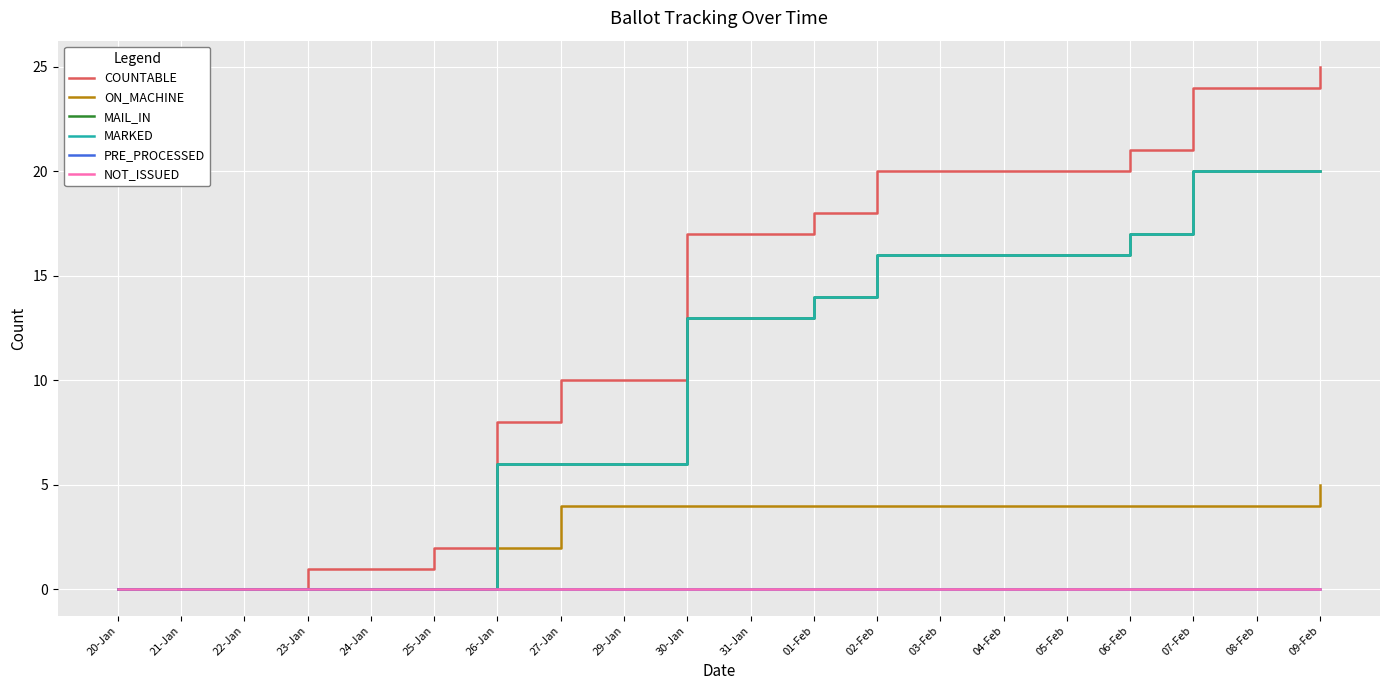

Does the chart have visible grid lines?

Yes